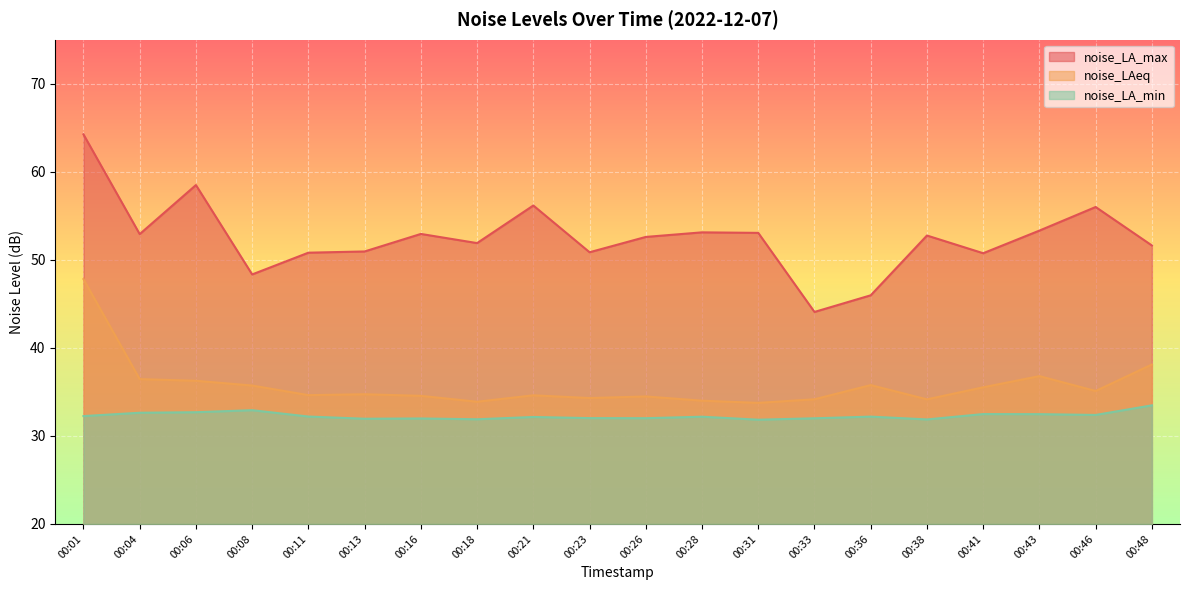

How many lines are shown in the chart?

3